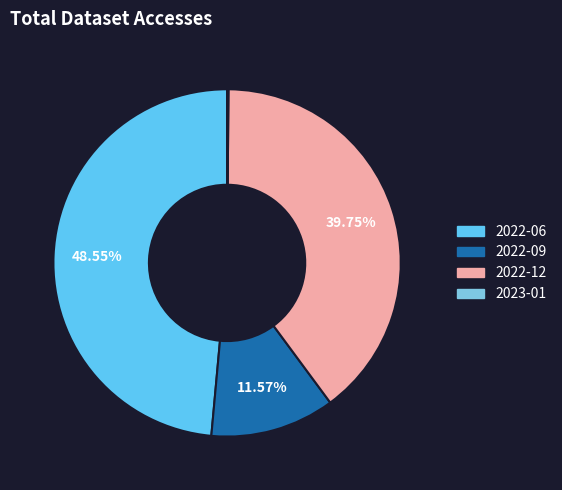

Is it true that 2022-09 is 6% of the pie?

False